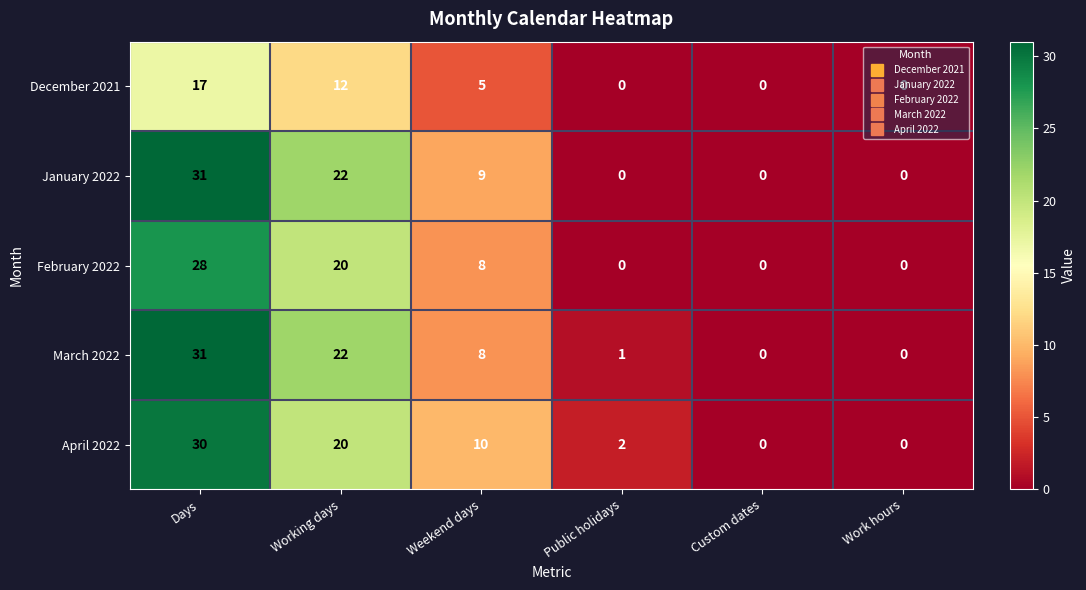

What is the total value across all series at Days?

137